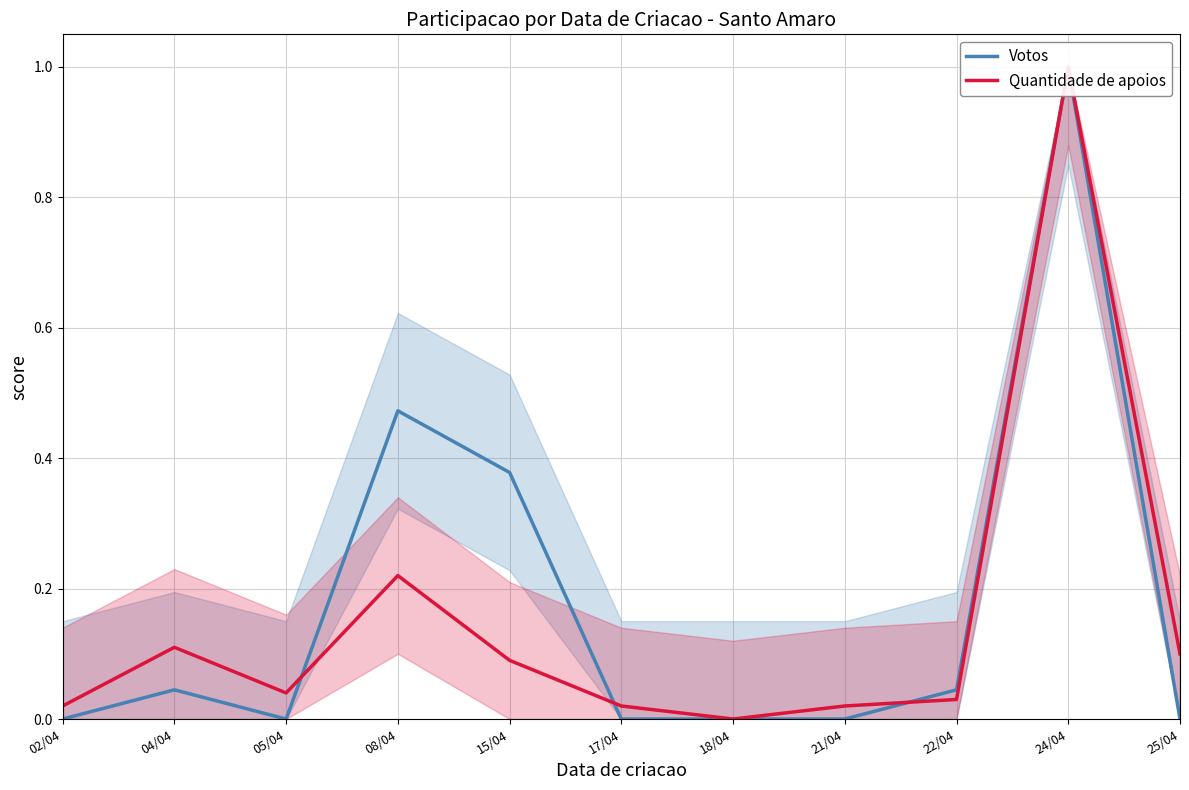

Reading left to right, list all the values displayed in this chart.

Votos: 02/04=0.0	04/04=0.0	05/04=0.0	08/04=0.5	15/04=0.4	17/04=0.0	18/04=0.0	21/04=0.0	22/04=0.0	24/04=1.0	25/04=0.0
Quantidade de apoios: 02/04=0.0	04/04=0.1	05/04=0.0	08/04=0.2	15/04=0.1	17/04=0.0	18/04=0.0	21/04=0.0	22/04=0.0	24/04=1.0	25/04=0.1